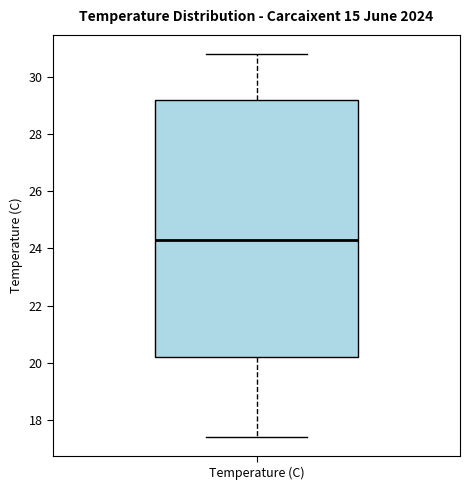

Where is the lower edge of the box for Temperature (C) on the y-axis? The values are not printed on the chart, so give them approximately, as read against the axis.

20.2